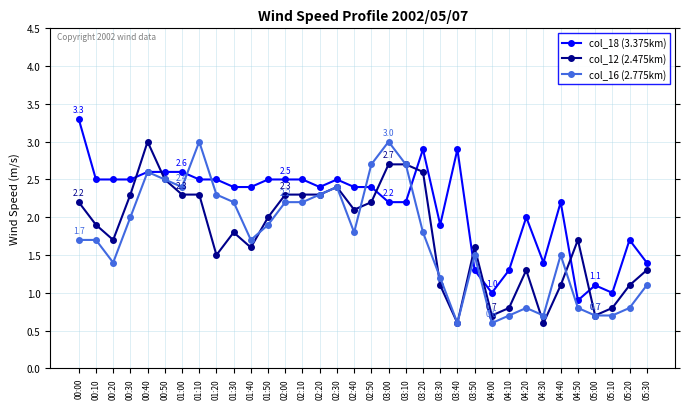

Reading left to right, transcribe all the data shown in this chart.

col_18 (3.375km): 00:00=3.3	00:10=2.5	00:20=2.5	00:30=2.5	00:40=2.6	00:50=2.6	01:00=2.6	01:10=2.5	01:20=2.5	01:30=2.4	01:40=2.4	01:50=2.5	02:00=2.5	02:10=2.5	02:20=2.4	02:30=2.5	02:40=2.4	02:50=2.4	03:00=2.2	03:10=2.2	03:20=2.9	03:30=1.9	03:40=2.9	03:50=1.3	04:00=1.0	04:10=1.3	04:20=2.0	04:30=1.4	04:40=2.2	04:50=0.9	05:00=1.1	05:10=1.0	05:20=1.7	05:30=1.4
col_12 (2.475km): 00:00=2.2	00:10=1.9	00:20=1.7	00:30=2.3	00:40=3.0	00:50=2.5	01:00=2.3	01:10=2.3	01:20=1.5	01:30=1.8	01:40=1.6	01:50=2.0	02:00=2.3	02:10=2.3	02:20=2.3	02:30=2.4	02:40=2.1	02:50=2.2	03:00=2.7	03:10=2.7	03:20=2.6	03:30=1.1	03:40=0.6	03:50=1.6	04:00=0.7	04:10=0.8	04:20=1.3	04:30=0.6	04:40=1.1	04:50=1.7	05:00=0.7	05:10=0.8	05:20=1.1	05:30=1.3
col_16 (2.775km): 00:00=1.7	00:10=1.7	00:20=1.4	00:30=2.0	00:40=2.6	00:50=2.5	01:00=2.4	01:10=3.0	01:20=2.3	01:30=2.2	01:40=1.7	01:50=1.9	02:00=2.2	02:10=2.2	02:20=2.3	02:30=2.4	02:40=1.8	02:50=2.7	03:00=3.0	03:10=2.7	03:20=1.8	03:30=1.2	03:40=0.6	03:50=1.5	04:00=0.6	04:10=0.7	04:20=0.8	04:30=0.7	04:40=1.5	04:50=0.8	05:00=0.7	05:10=0.7	05:20=0.8	05:30=1.1